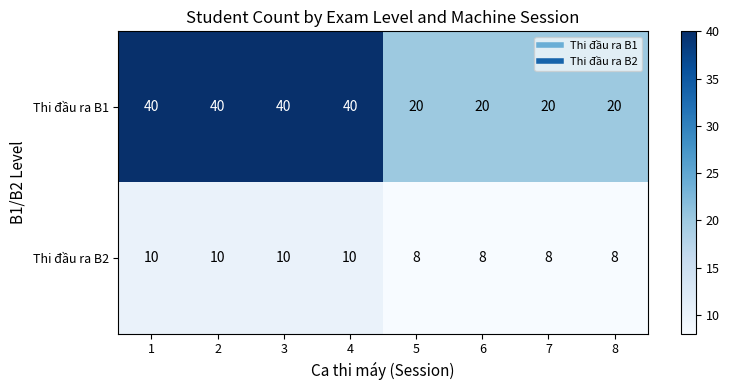

What is the maximum value shown in the chart?

40